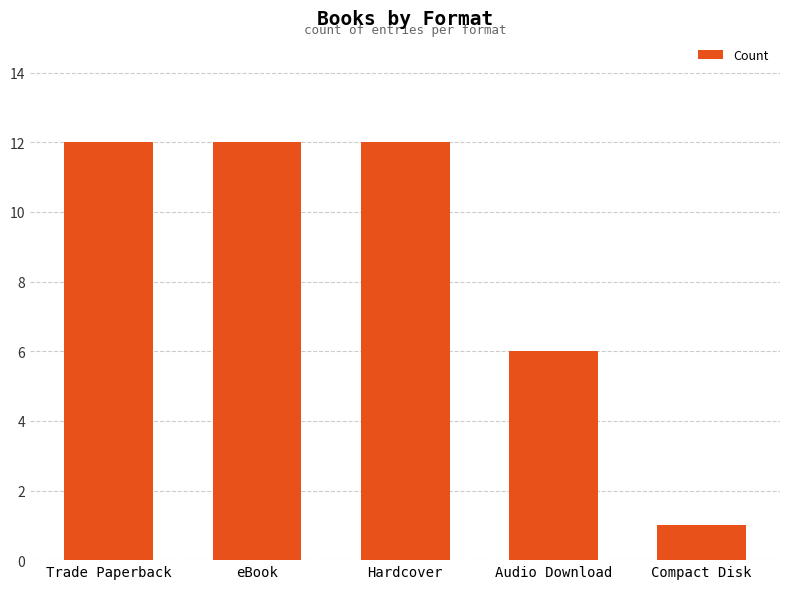

What is the value of the 2nd bar from the left?

12